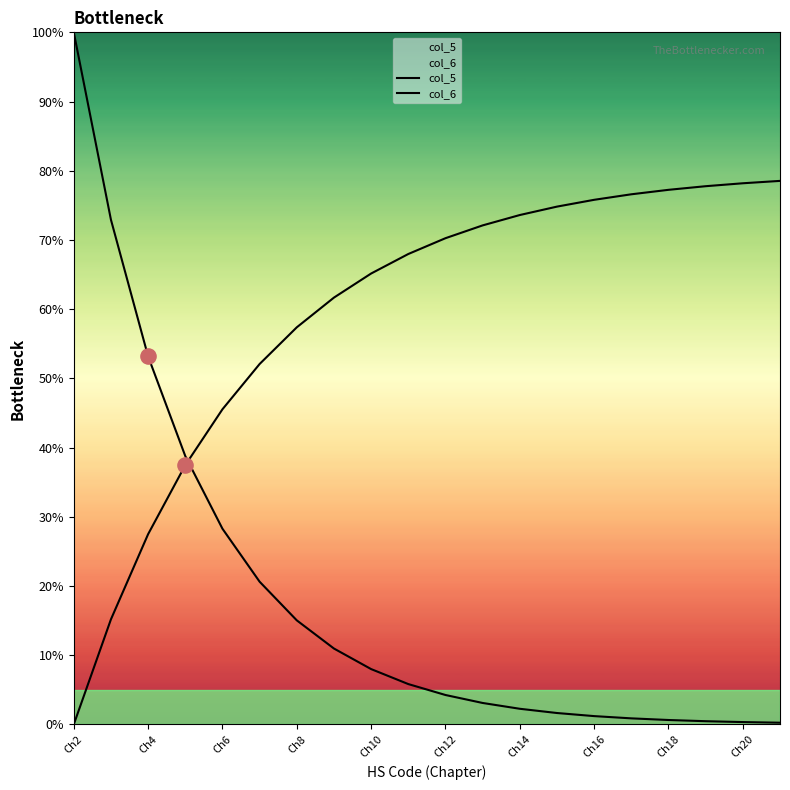

Which series has the widest spread of Y values?

col_5